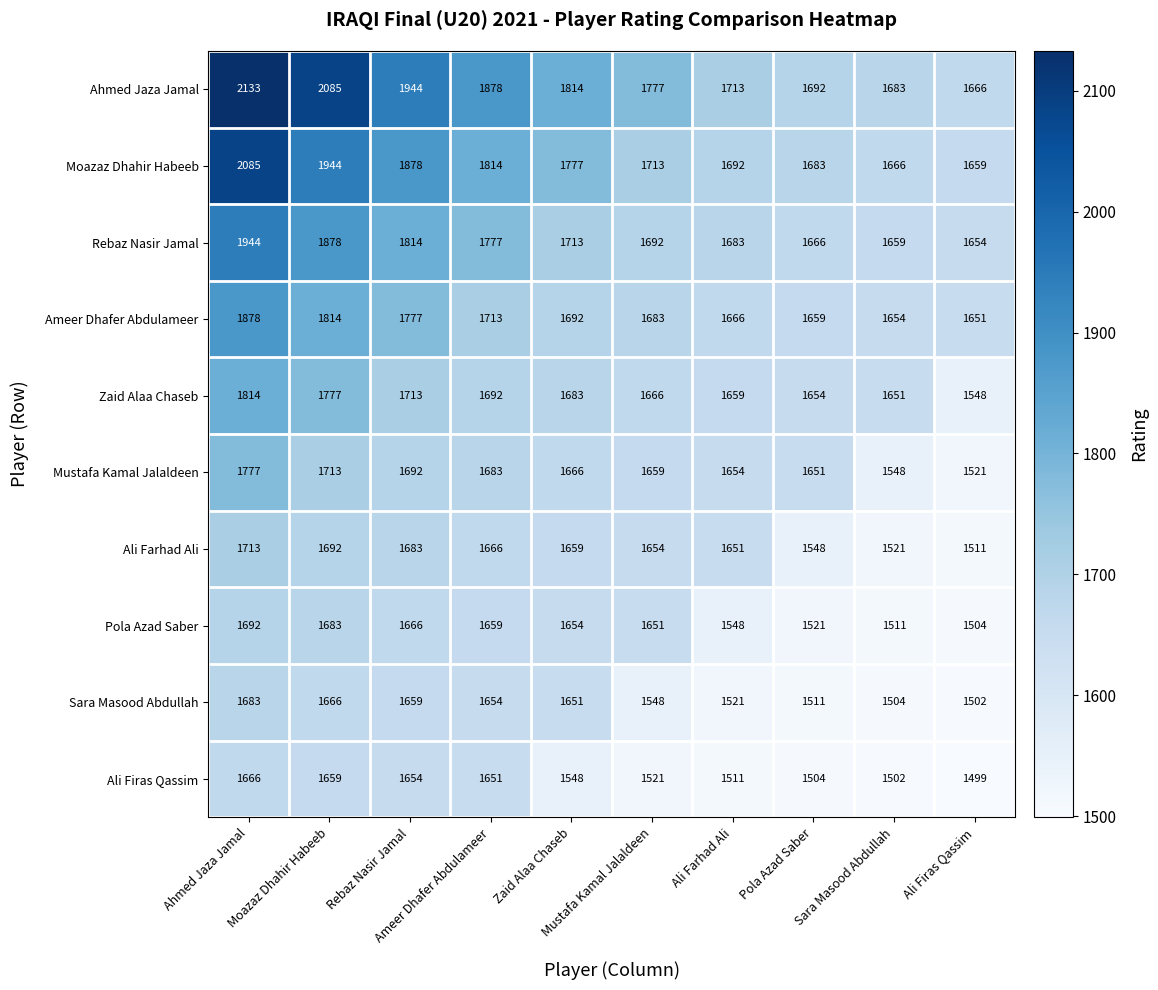

What is the minimum value shown in the chart?

1499